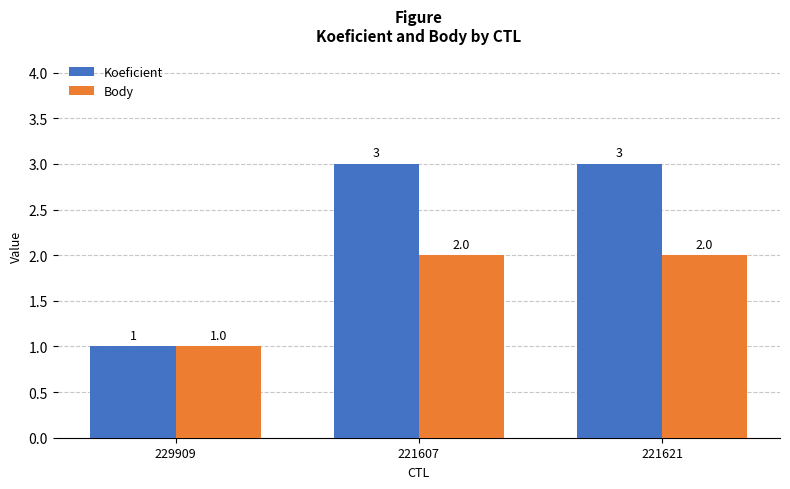

How many Koeficient values are between 1 and 3?

3